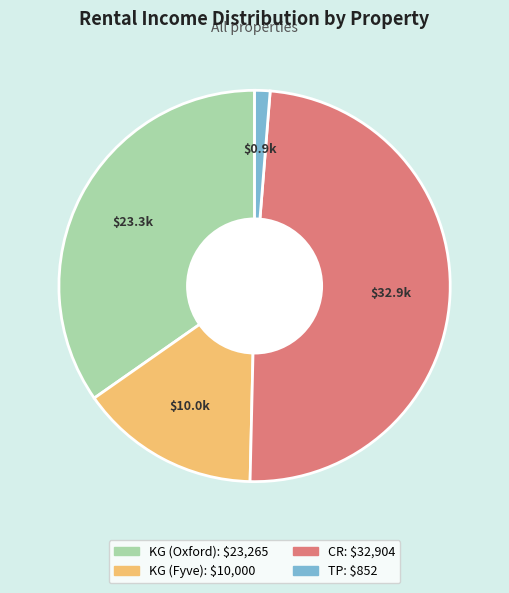

Which has a higher value, TP or CR?

CR